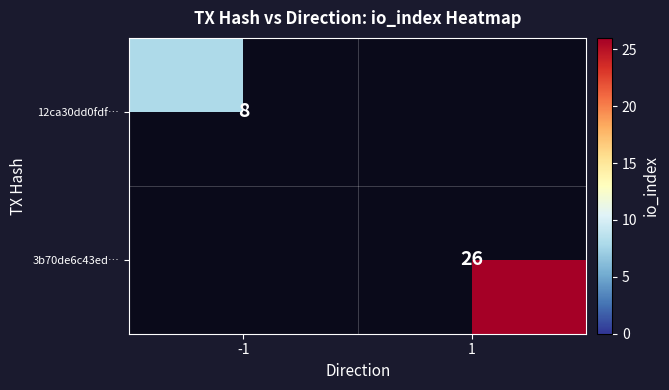

The 12ca30dd0fdf… series shows 8 at -1. True or false?

True